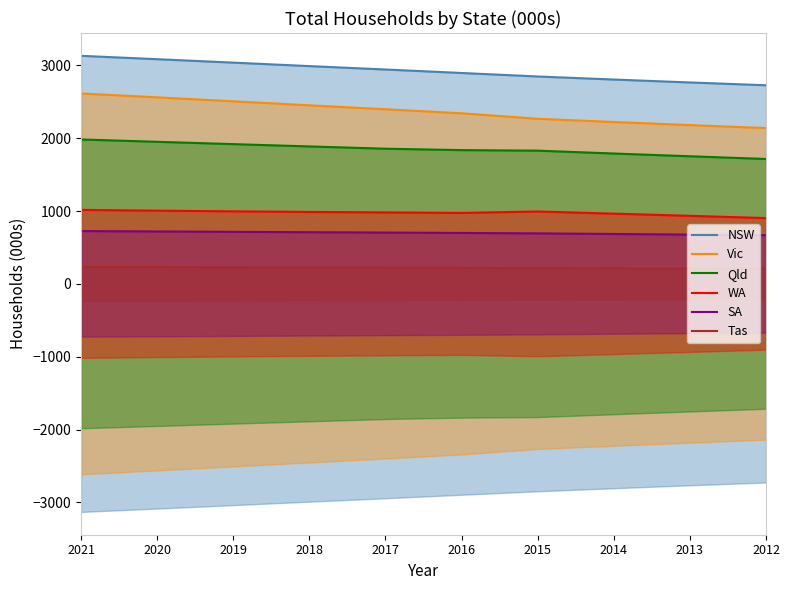

What is the value of the Tas point at the 5th from the left?

222.1